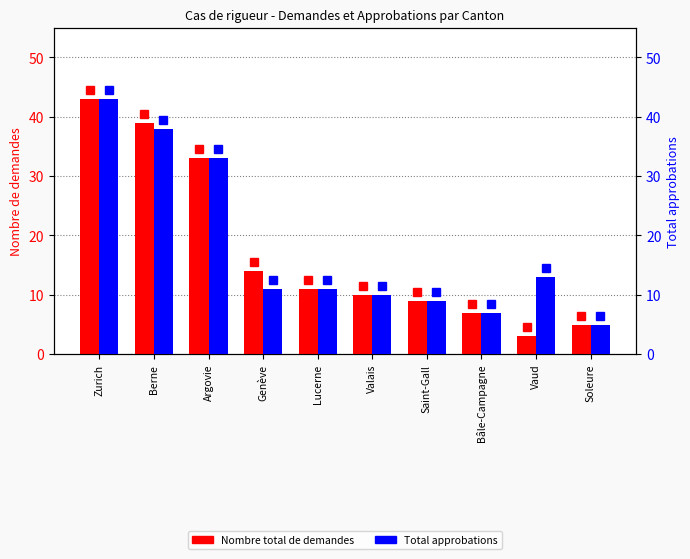

Is it true that Total approbations equals 20 at Zurich?

False